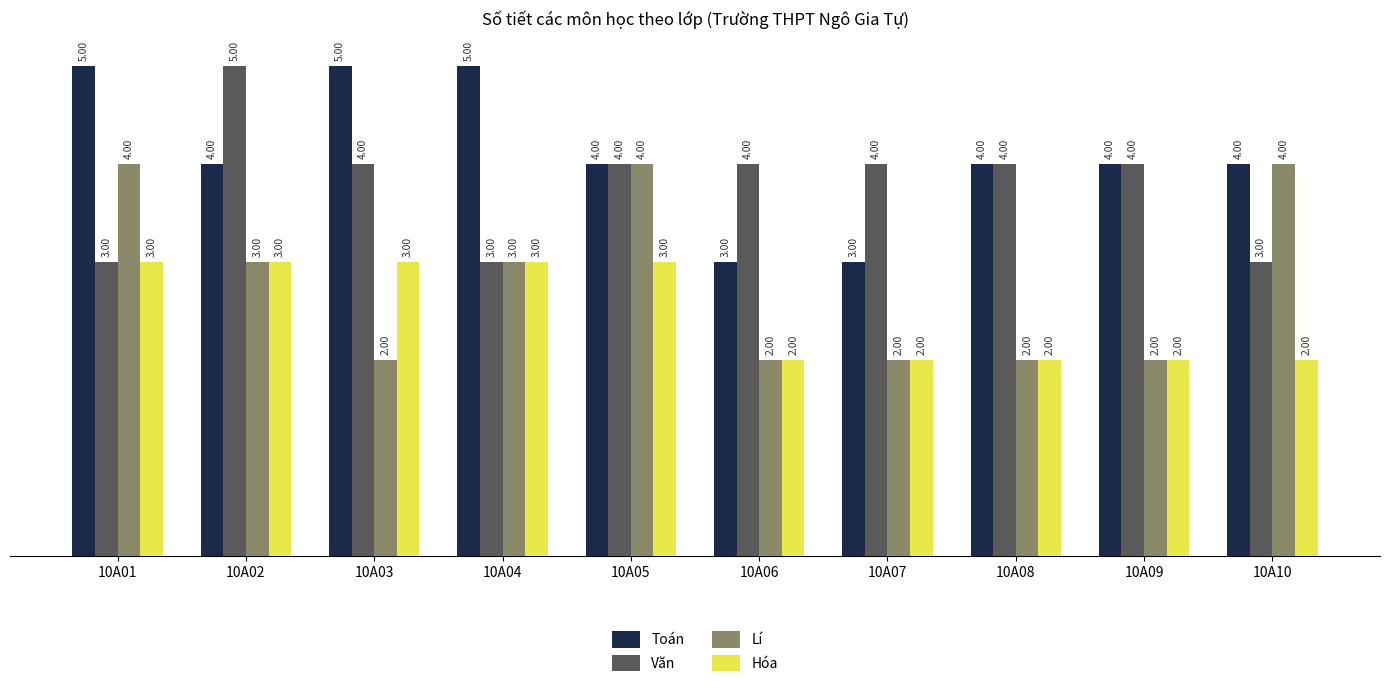

What is the value of the Toán bar at the 3rd from the left?

5